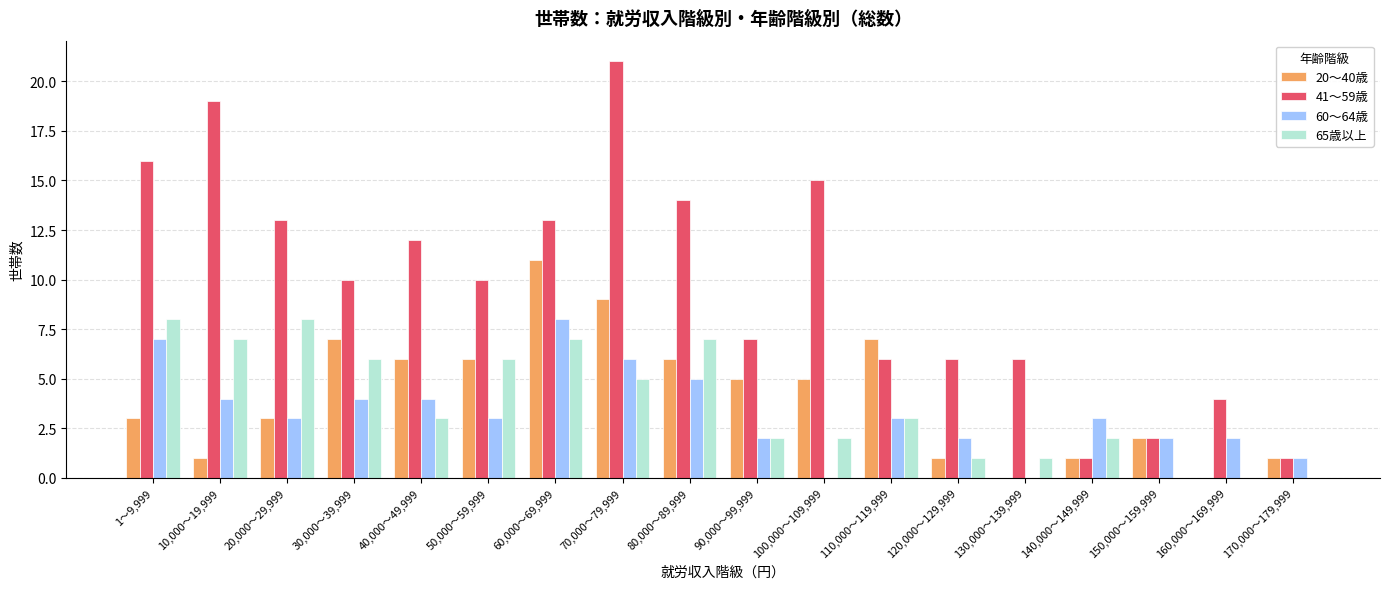

Which label corresponds to the largest value in the chart?

70,000～79,999